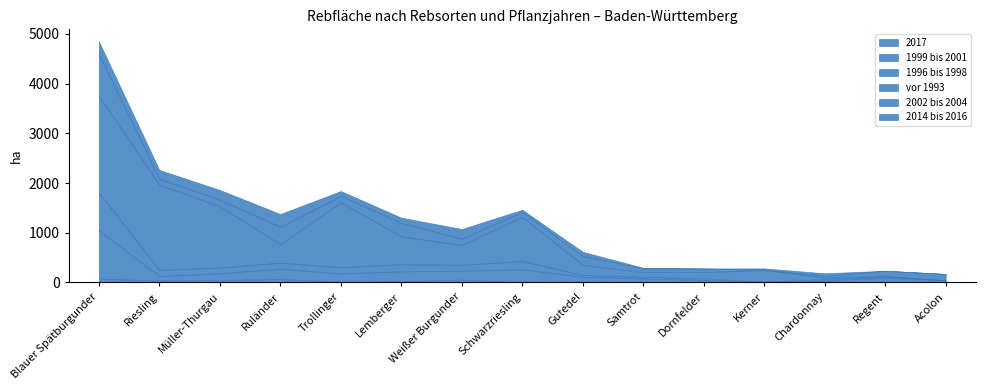

Is the value of 1996 bis 1998 at Trollinger greater than the value of 2014 bis 2016 at Chardonnay?

Yes